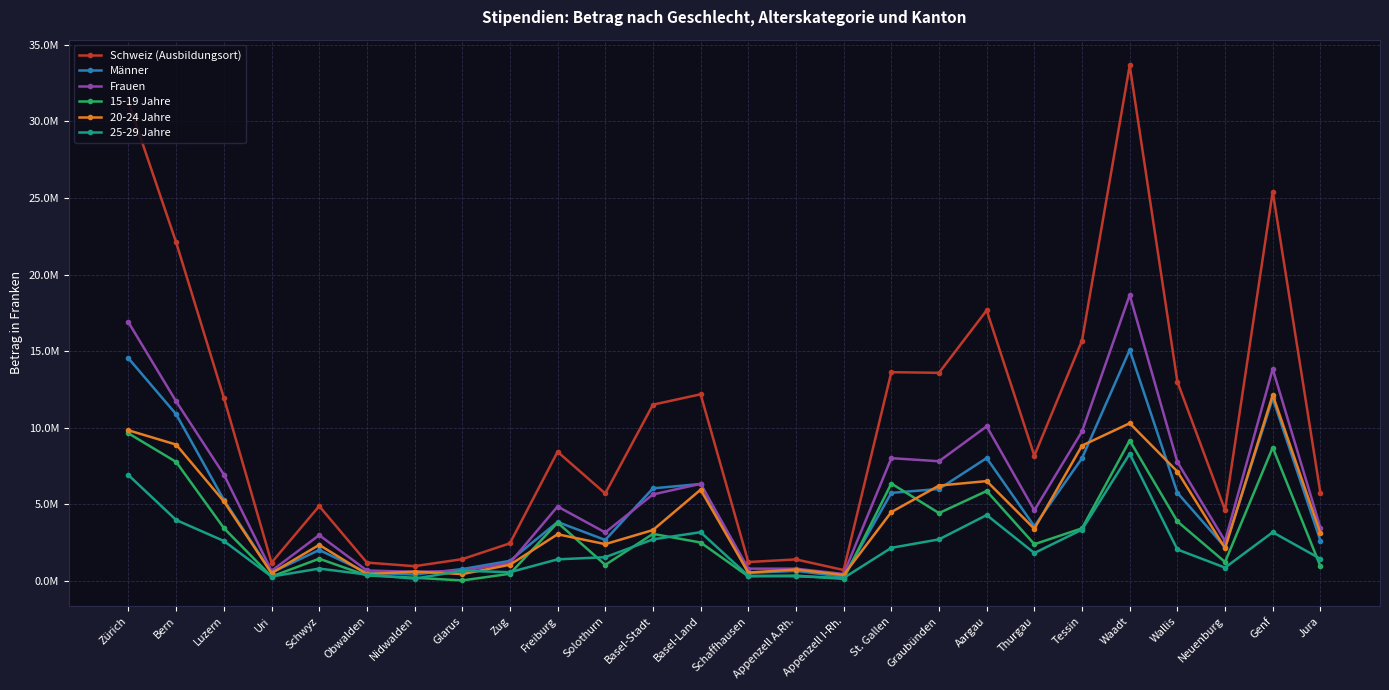

What is the value of the 15-19 Jahre point at the 20th from the left?

2392815